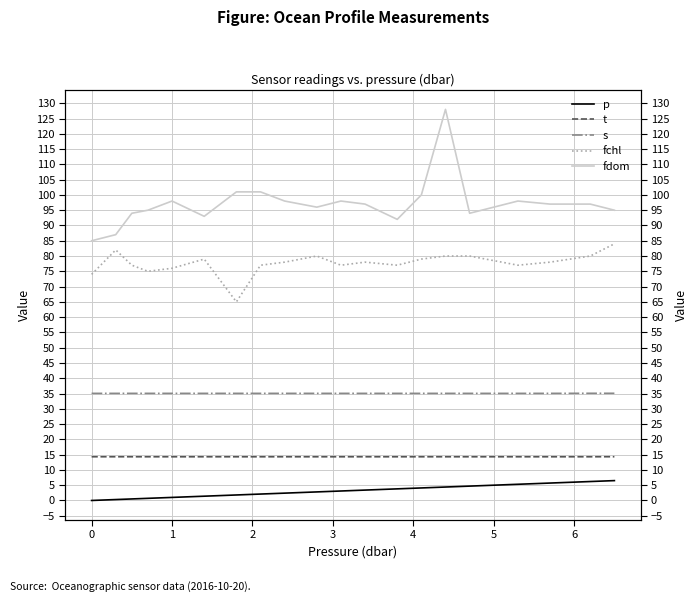

Which series has the largest range (max minus min)?

fdom